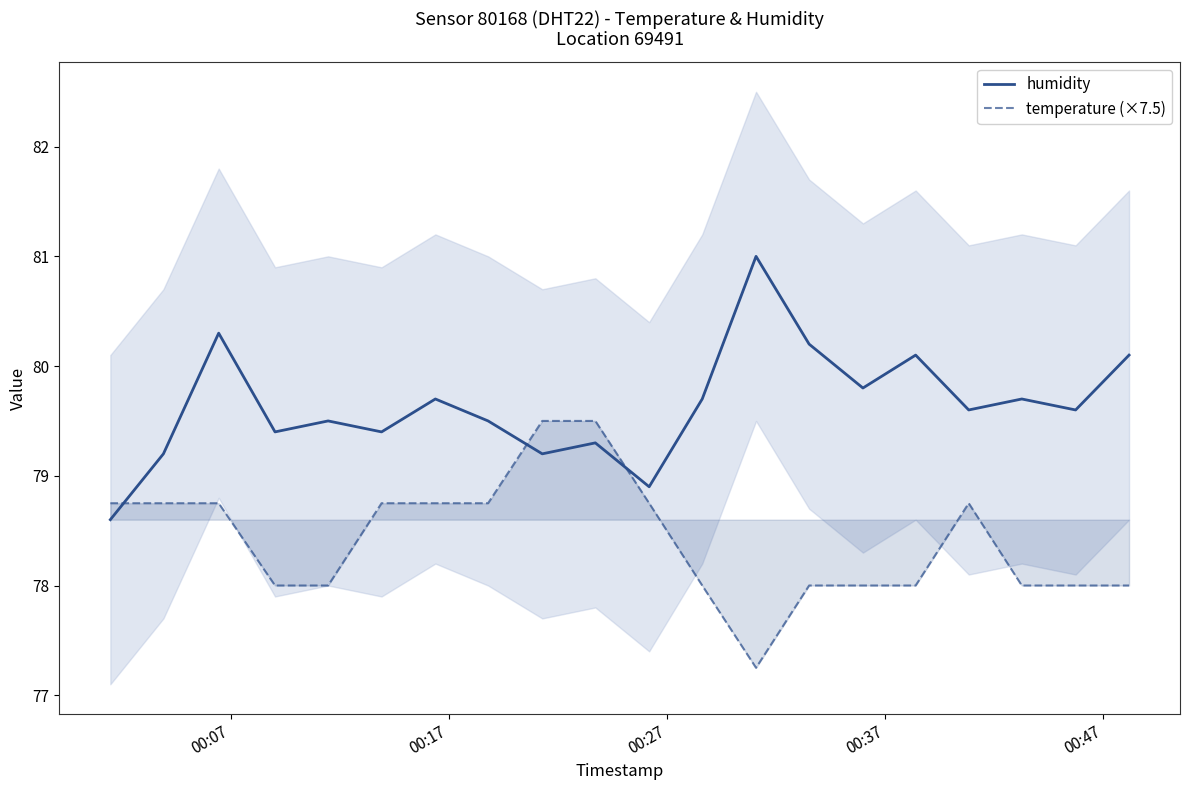

After their last crossing, which series has the higher values: humidity or temperature (×7.5)?

humidity